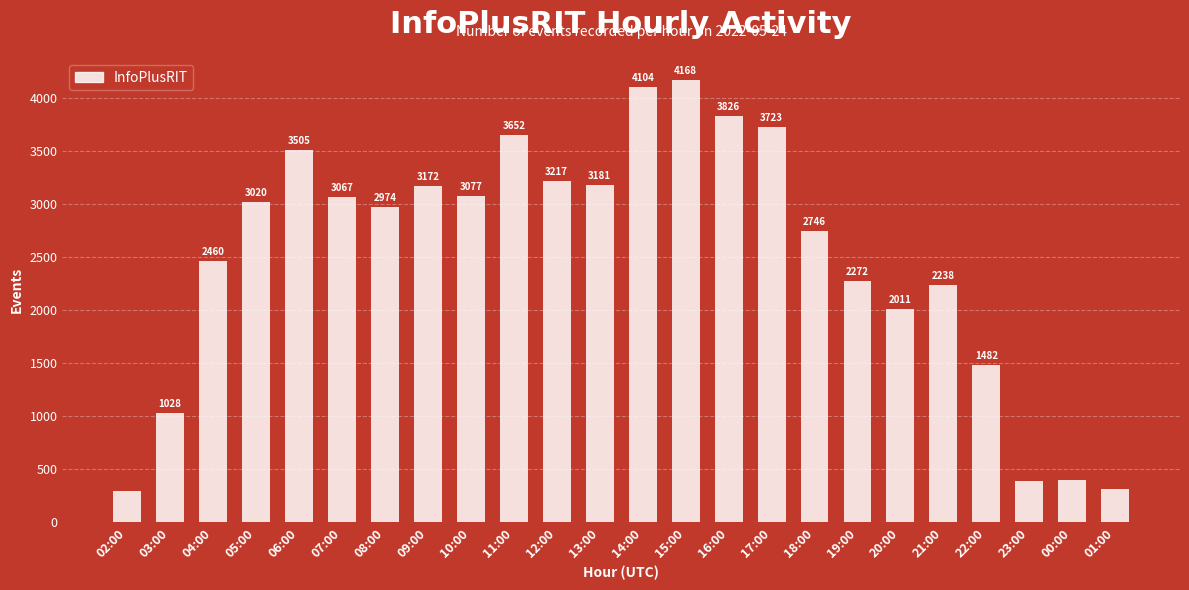

What is the difference between the values at 10:00 and 12:00?

140